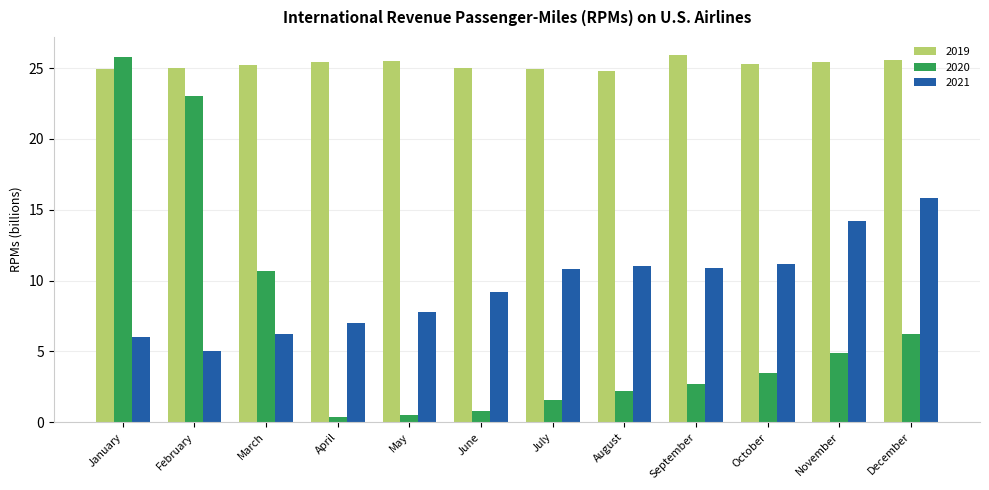

Where is 2020 nearest to the value 13?

March